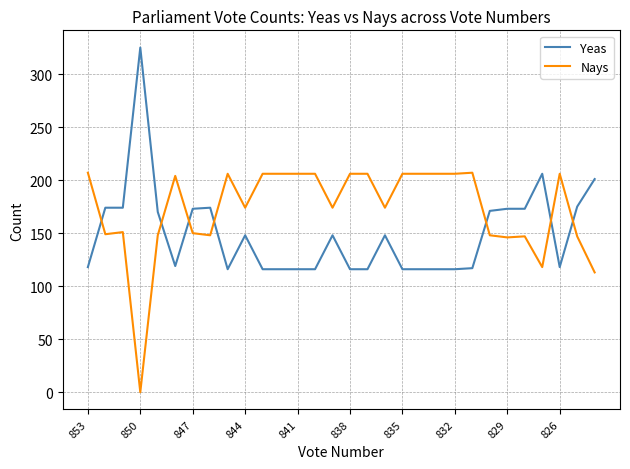

What are all the series names shown in the legend?

Yeas, Nays